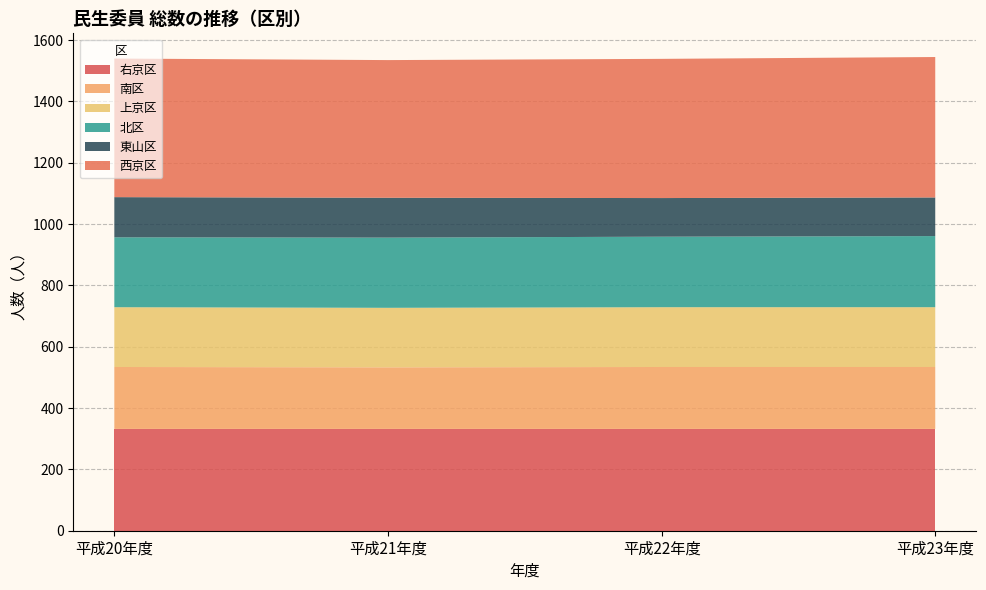

Reading right to left, list all the values displayed in this chart.

右京区: 332	332	332	332
南区: 202	202	201	202
上京区: 195	195	194	195
北区: 232	230	229	228
東山区: 126	126	130	131
西京区: 458	454	449	452